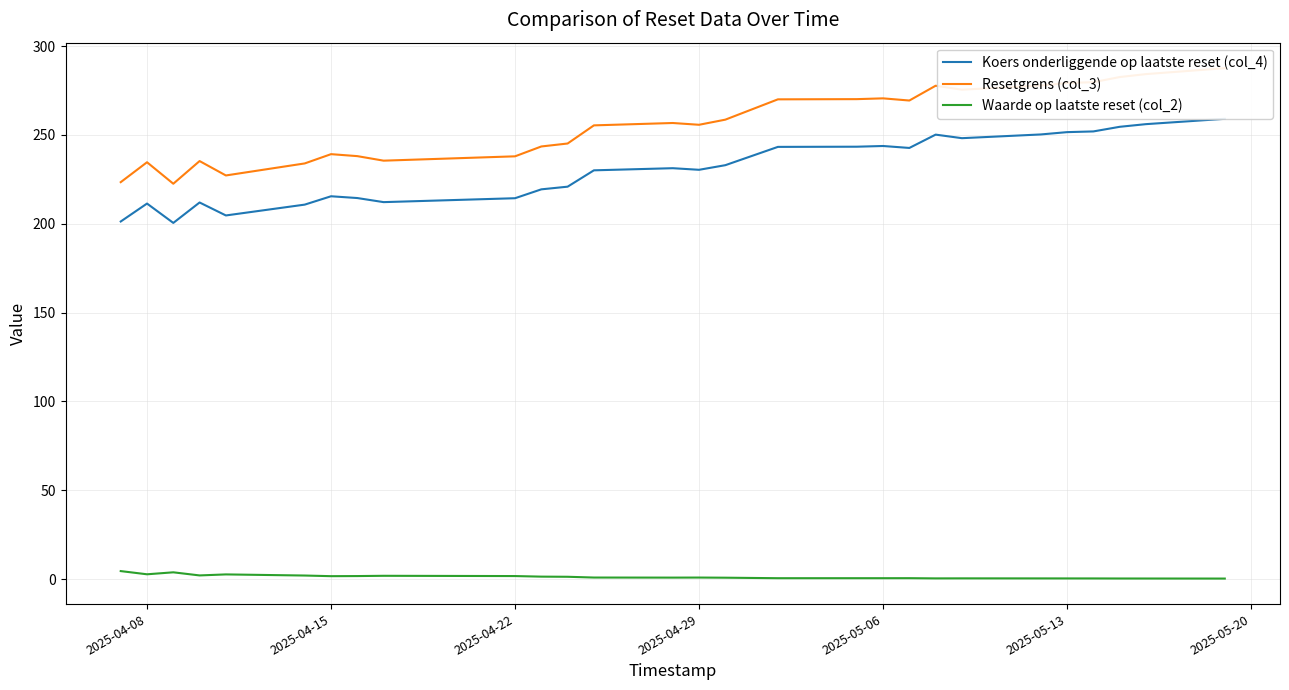

Which series has the largest range (max minus min)?

Resetgrens (col_3)